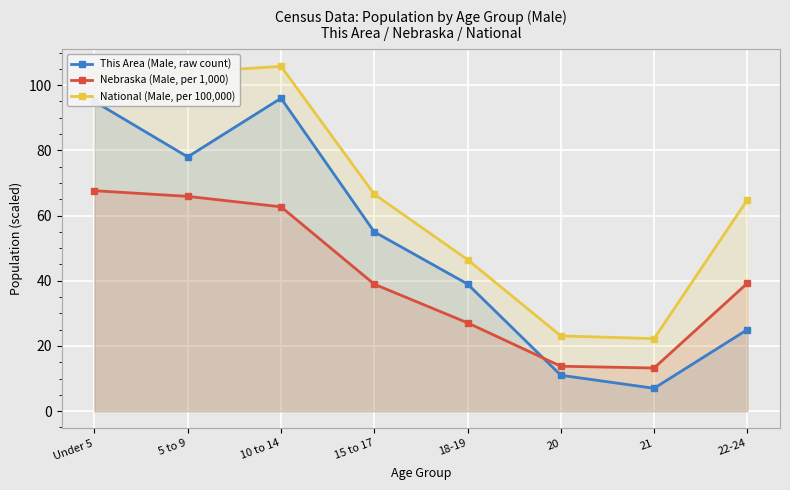

The value of National (Male, per 100,000) at 20 is 23.1. True or false?

True